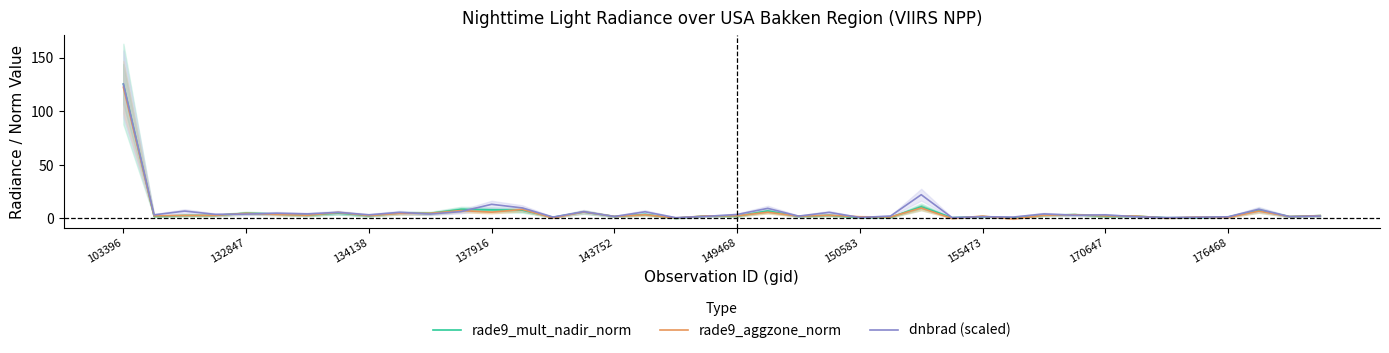

How many times do dnbrad (scaled) and rade9_mult_nadir_norm cross each other?

17